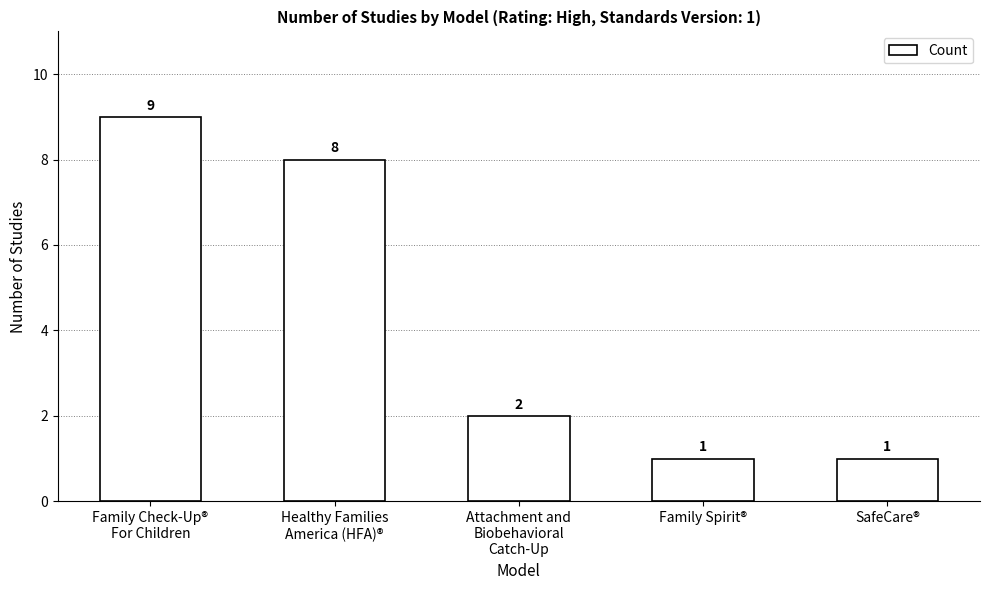

Reading left to right, extract all data points from this chart.

9	8	2	1	1